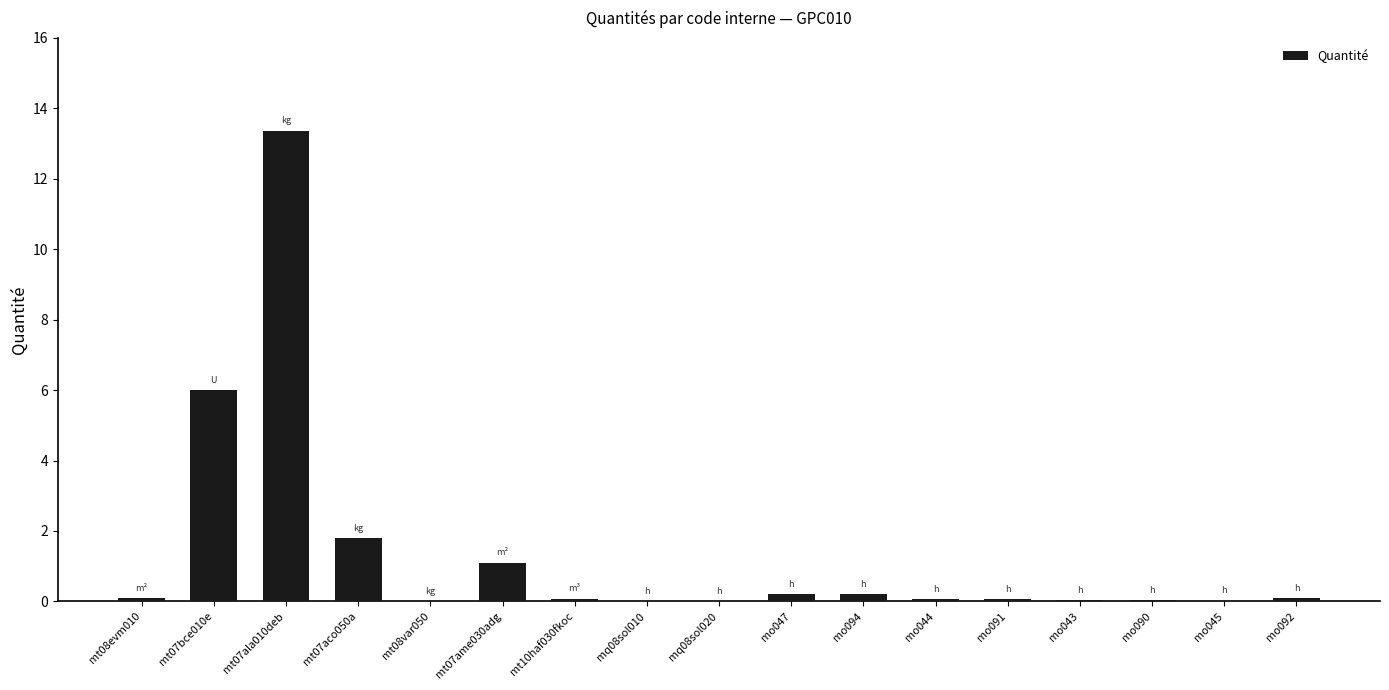

The chart shows a value of 0.1 at mt10haf030fkoc. True or false?

True